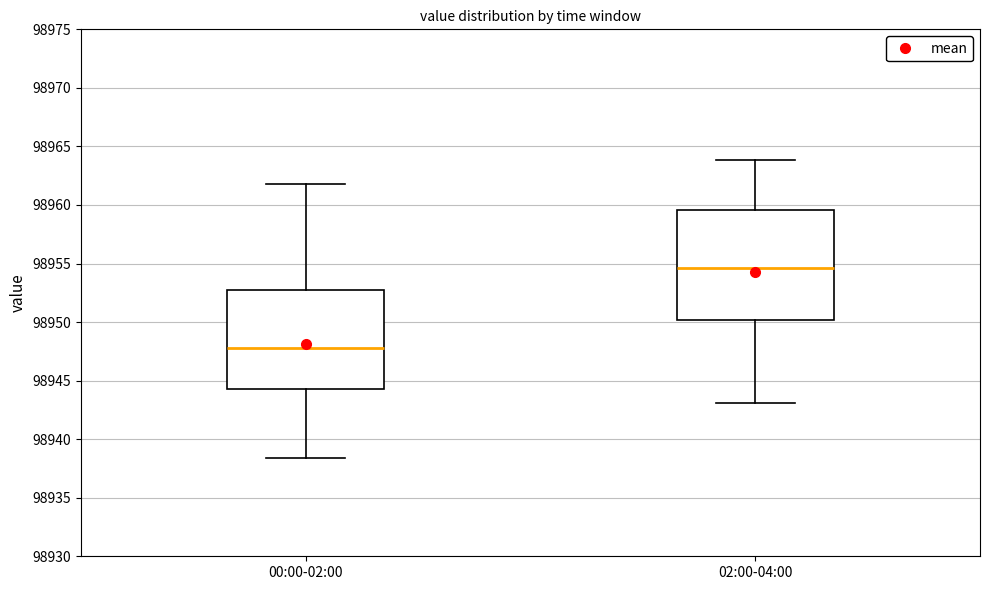

Comparing the boxes themselves (not the whiskers), which one is the tallest?

02:00-04:00